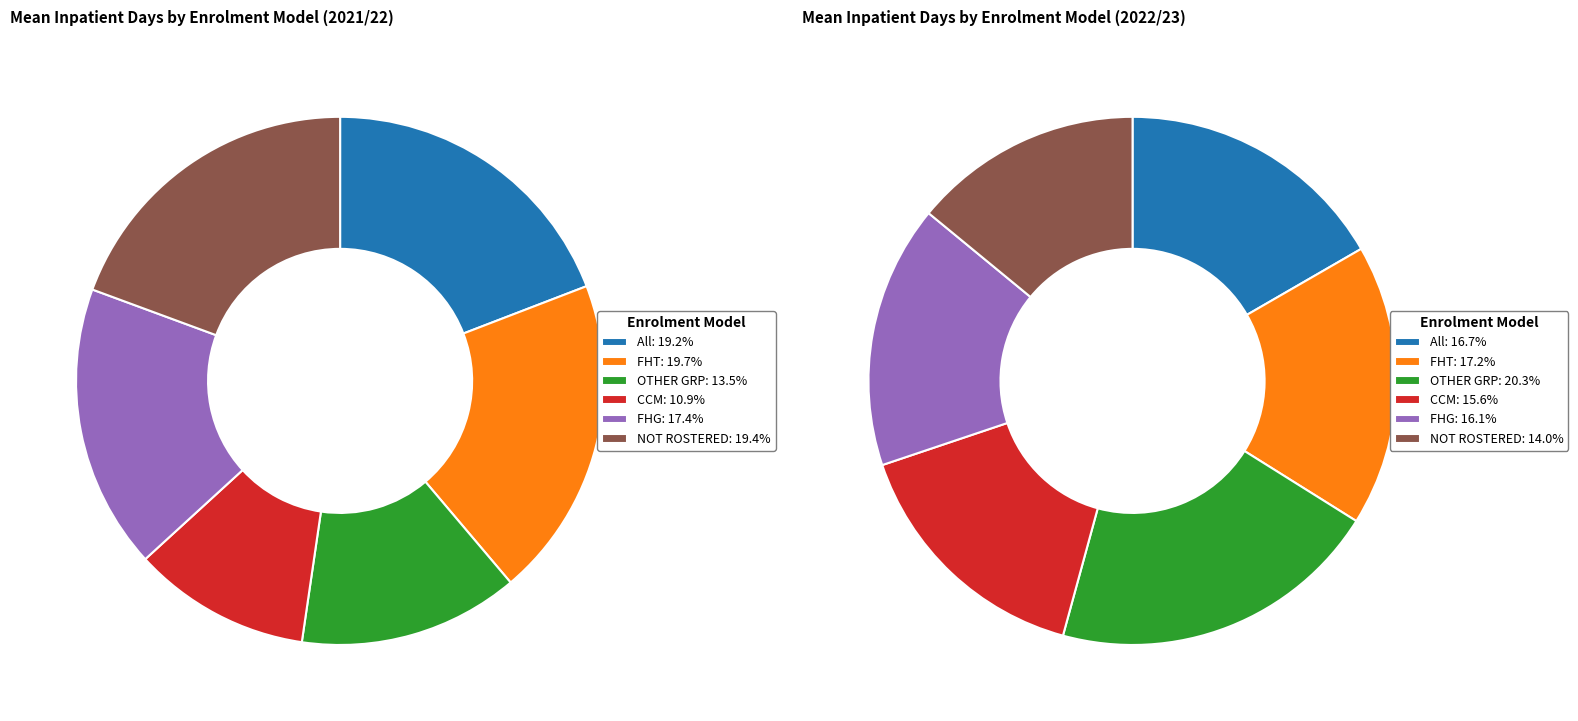

True or false: CCM accounts for 21% of the total.

False